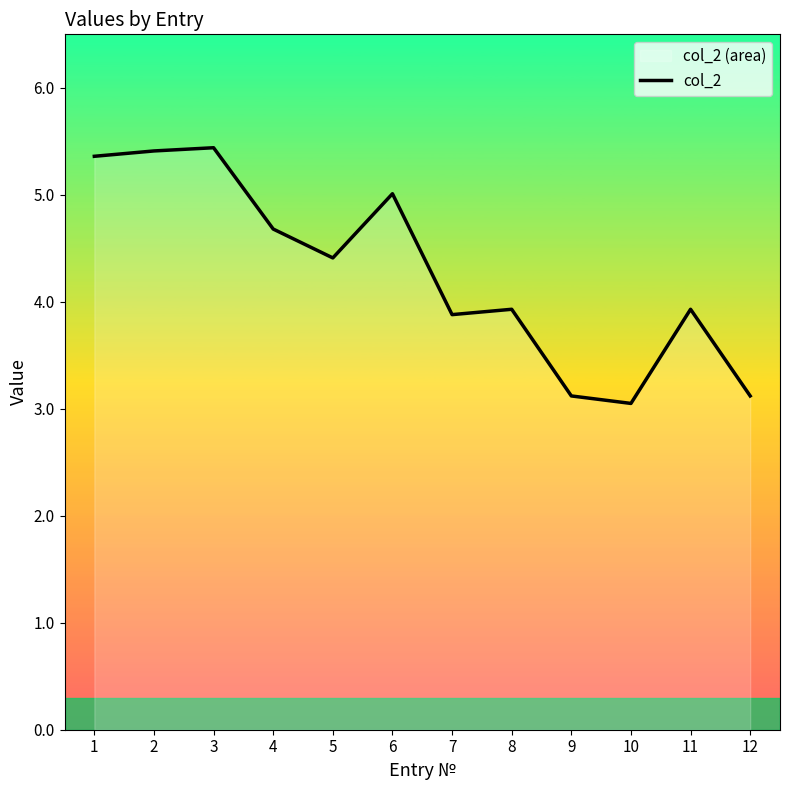

What is the greatest value displayed?

5.4